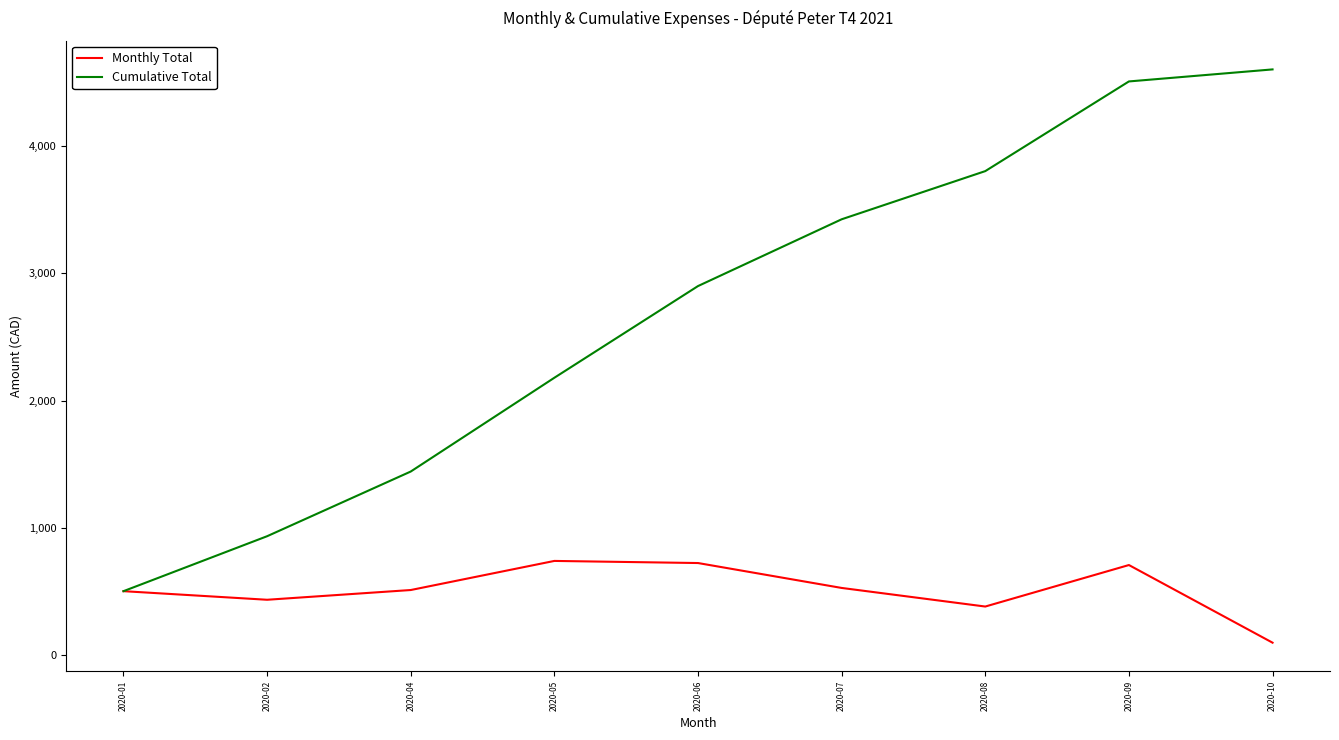

Which series has the widest spread of values?

Cumulative Total